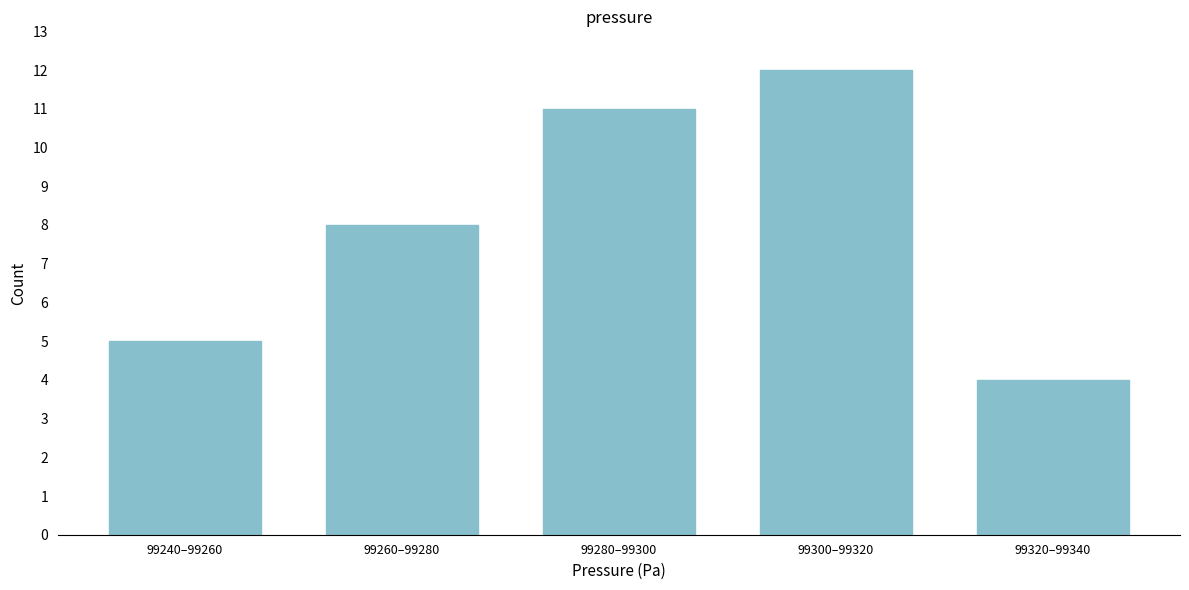

Reading left to right, transcribe all the data shown in this chart.

5	8	11	12	4